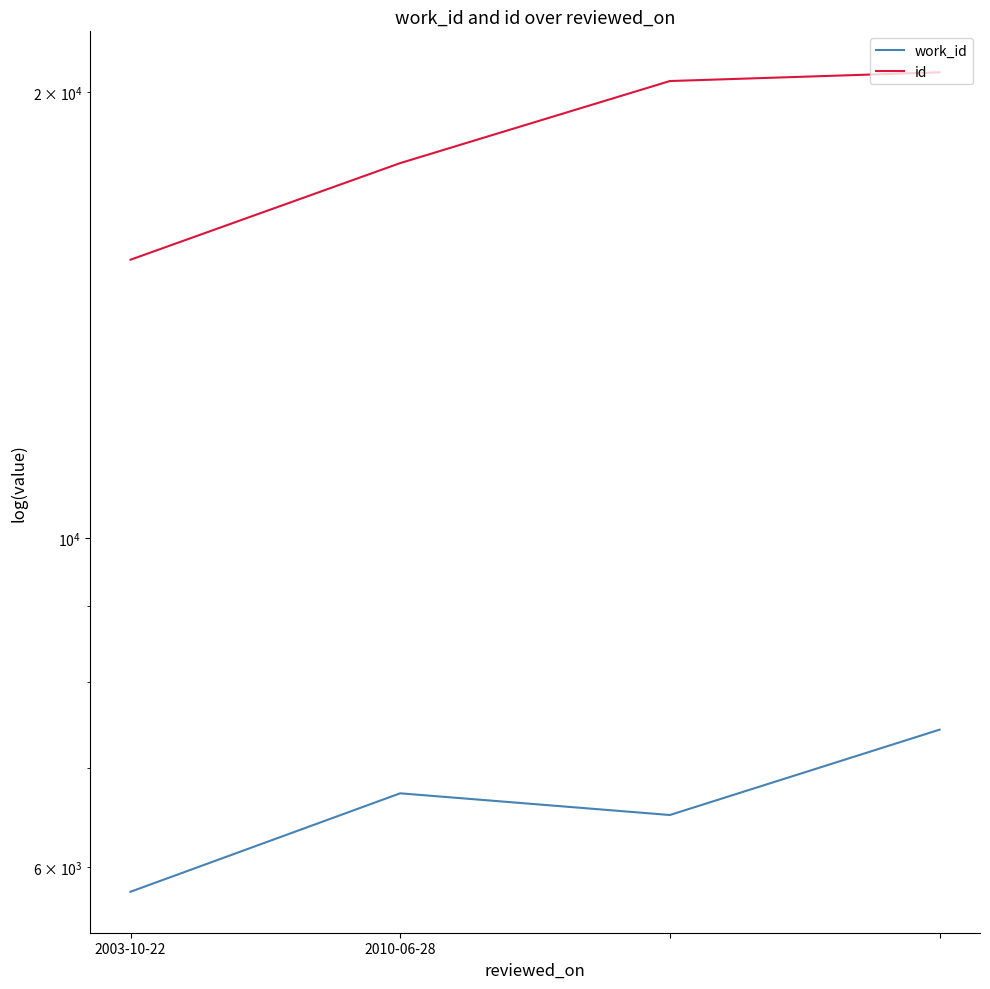

At 2003-10-22, list the series in order from smallest to largest.

work_id, id